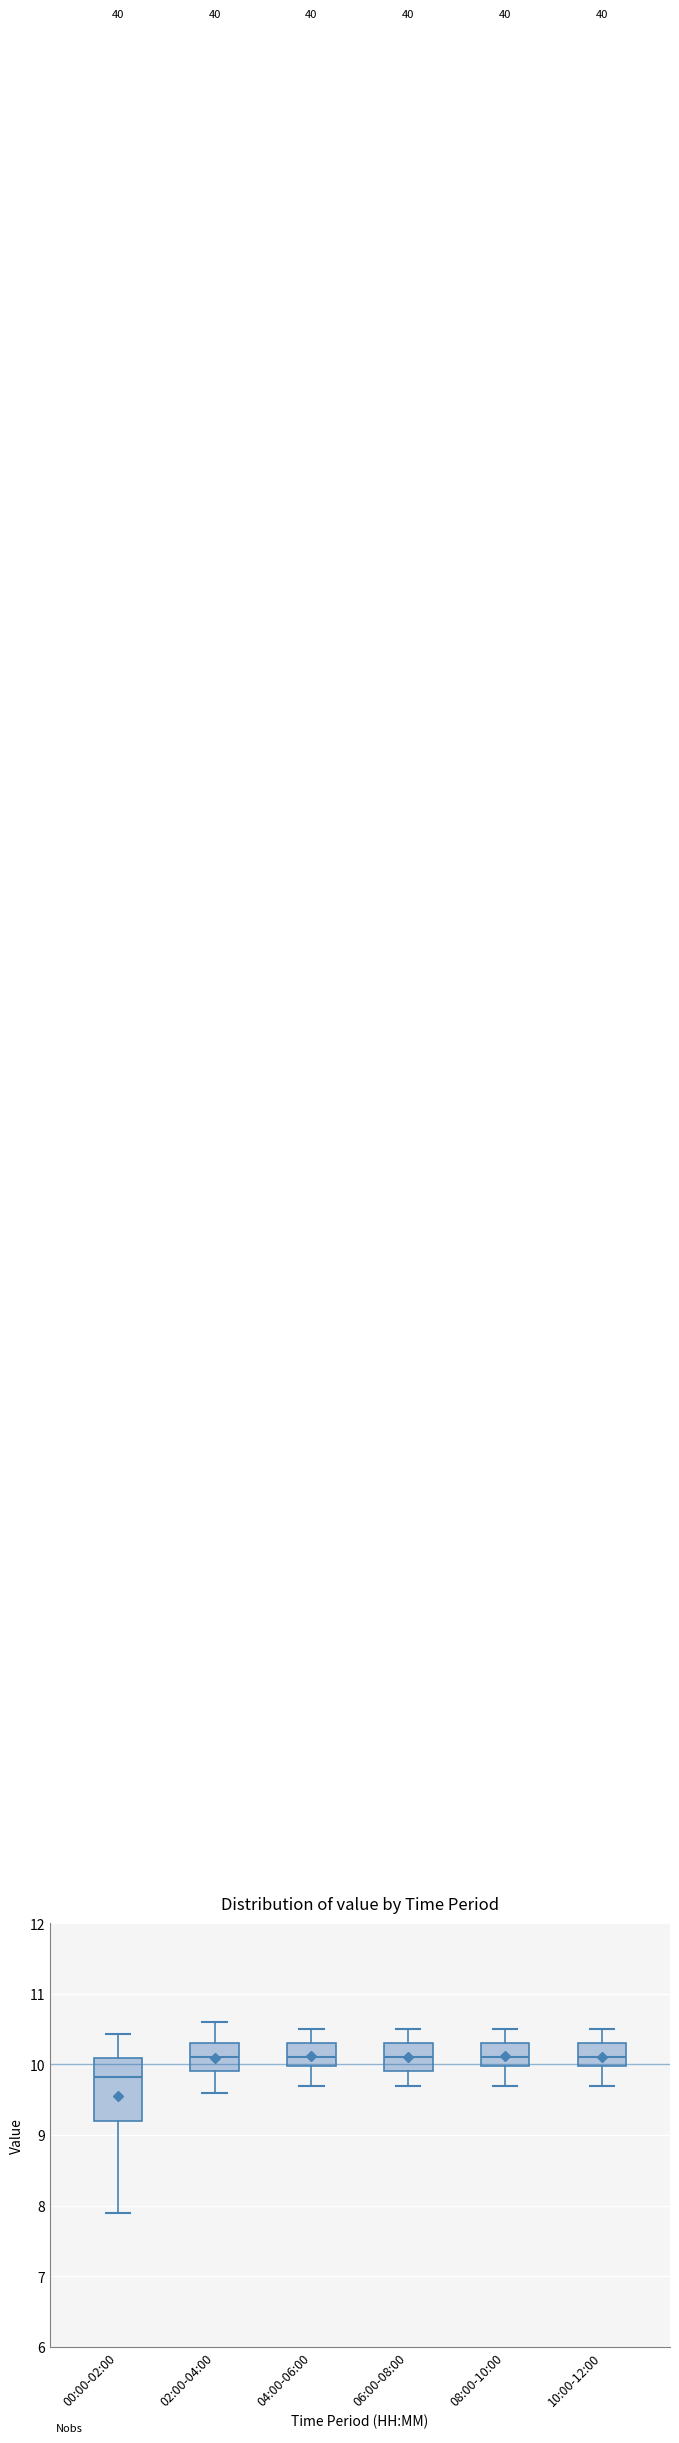

Comparing the boxes themselves (not the whiskers), which one is the tallest?

00:00-02:00